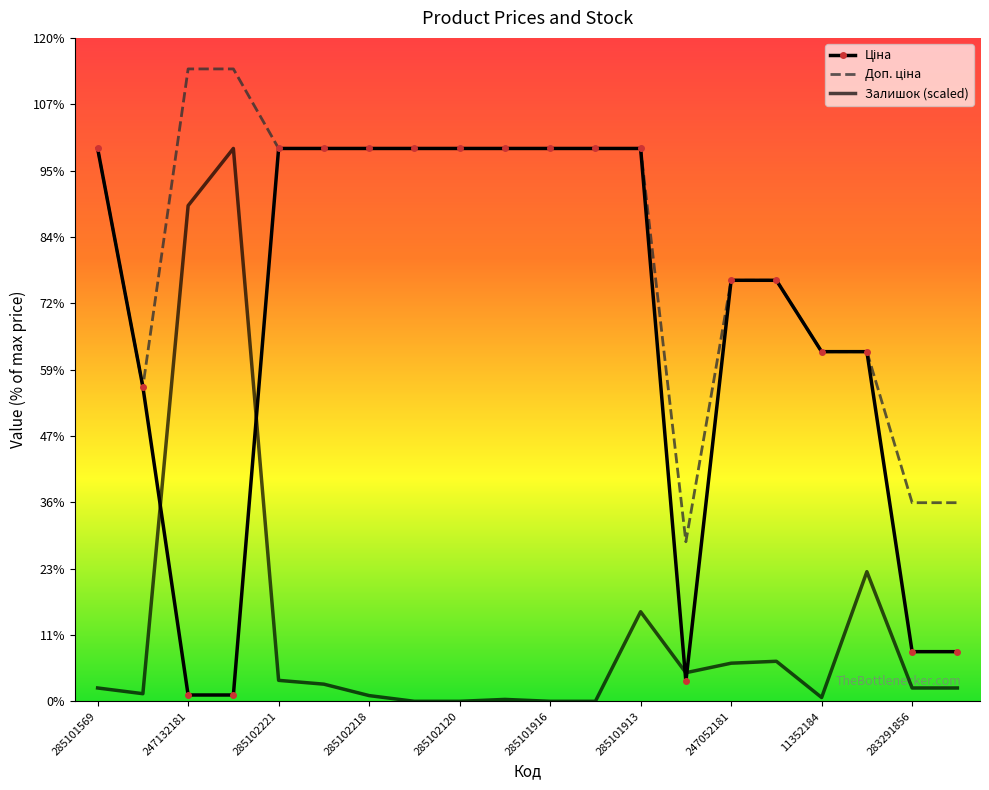

Which series ends up on top after the final intersection of Залишок (scaled) and Ціна?

Ціна